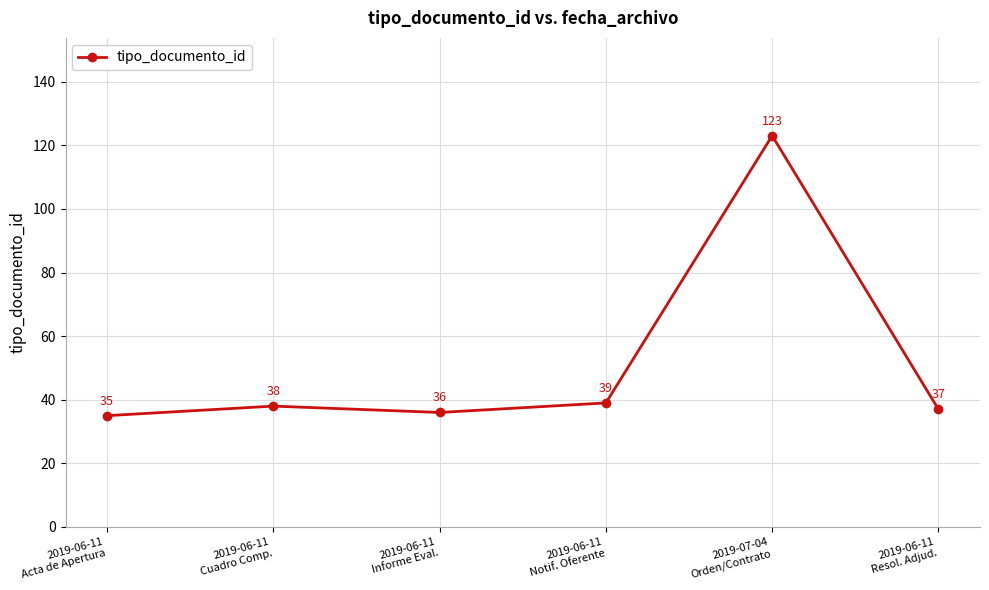

Is this an area chart (filled region under the line)?

No